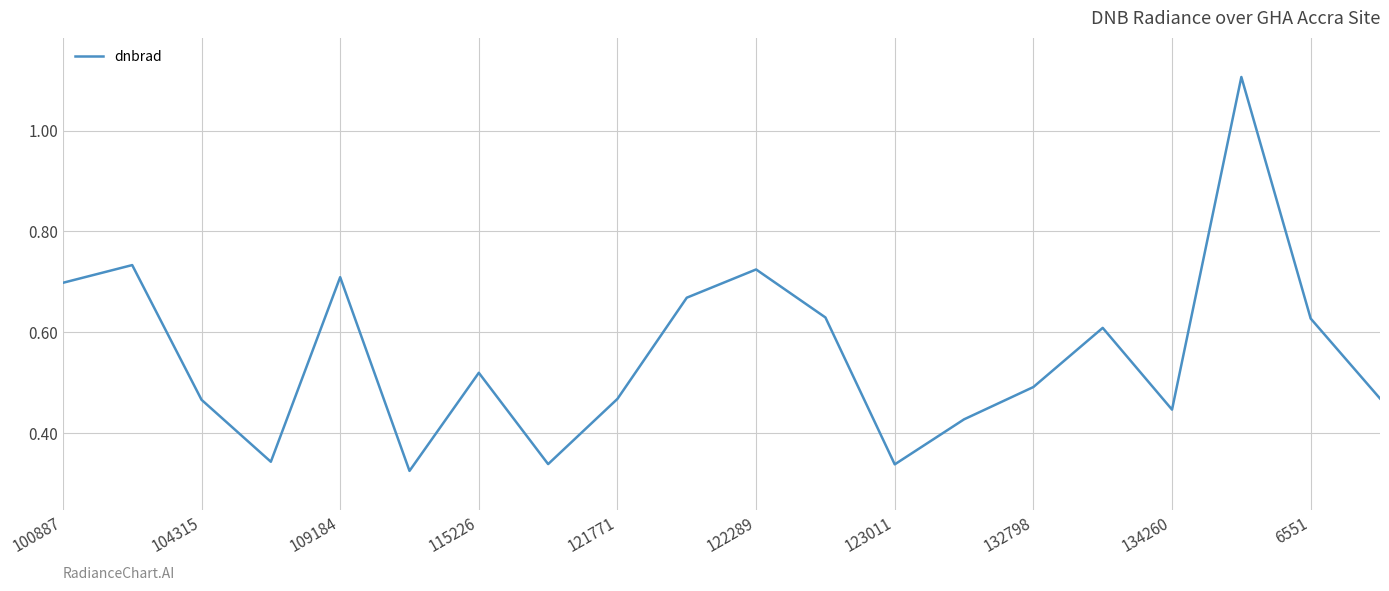

What is the difference between the maximum and minimum values?

0.8